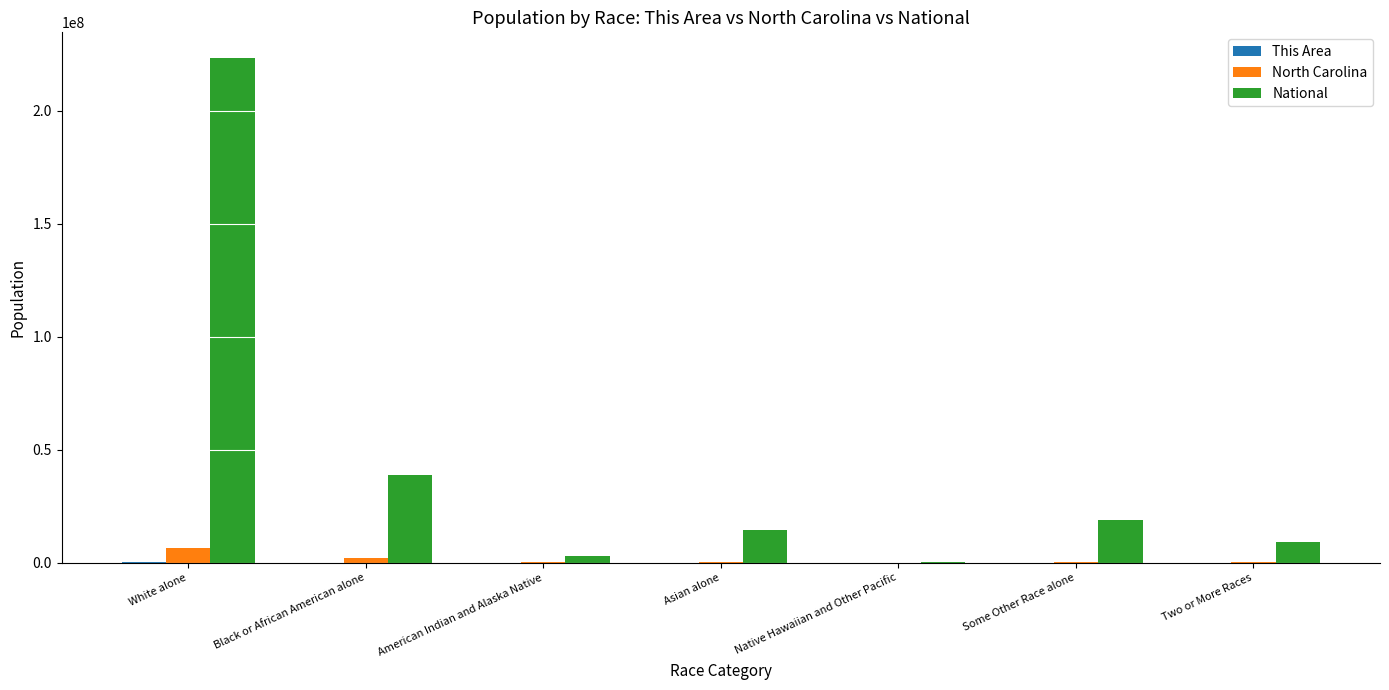

What is the sum of all North Carolina values?

9535483